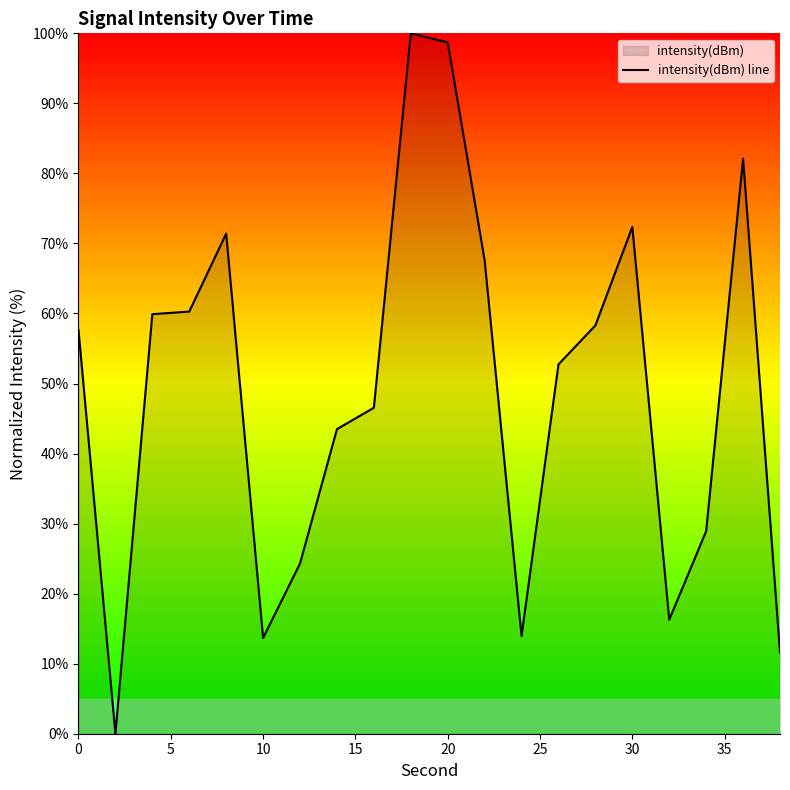

True or false: the data shows 19.7 at 30.

False